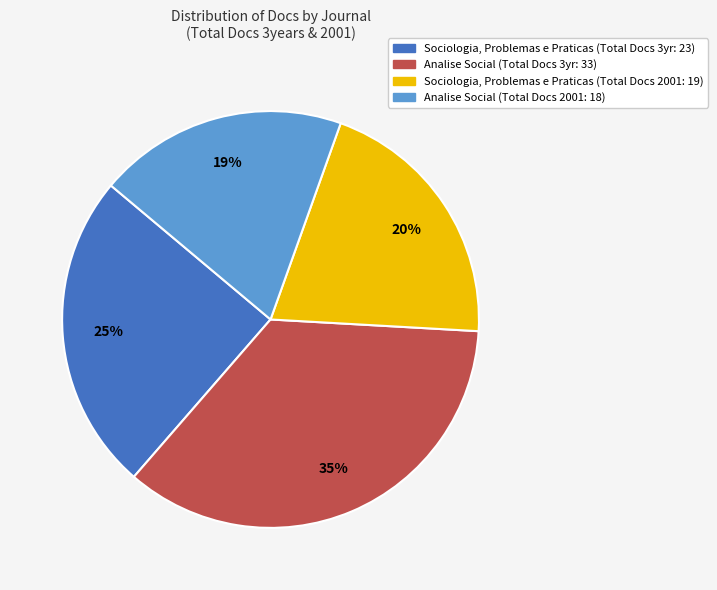

Is there a majority slice in this chart?

No